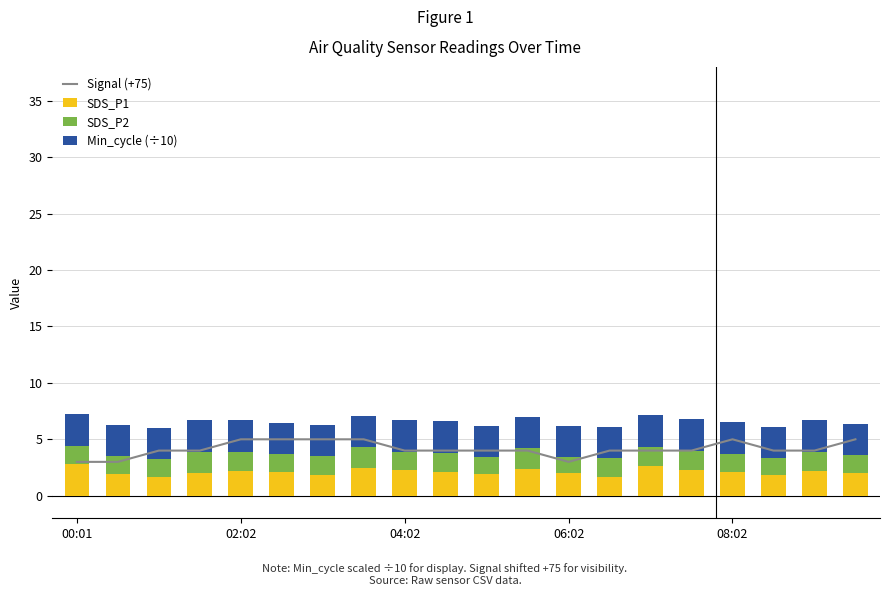

What is the lowest value of the SDS_P1 series?

1.7